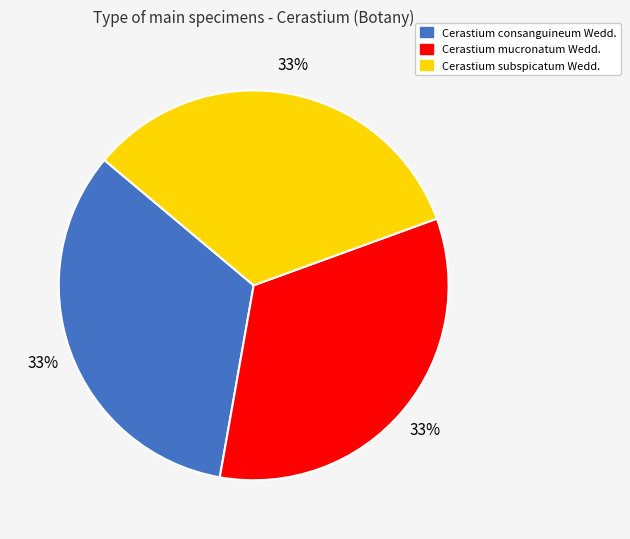

Combined, do Cerastium mucronatum Wedd. and Cerastium consanguineum Wedd. account for over 50%?

Yes